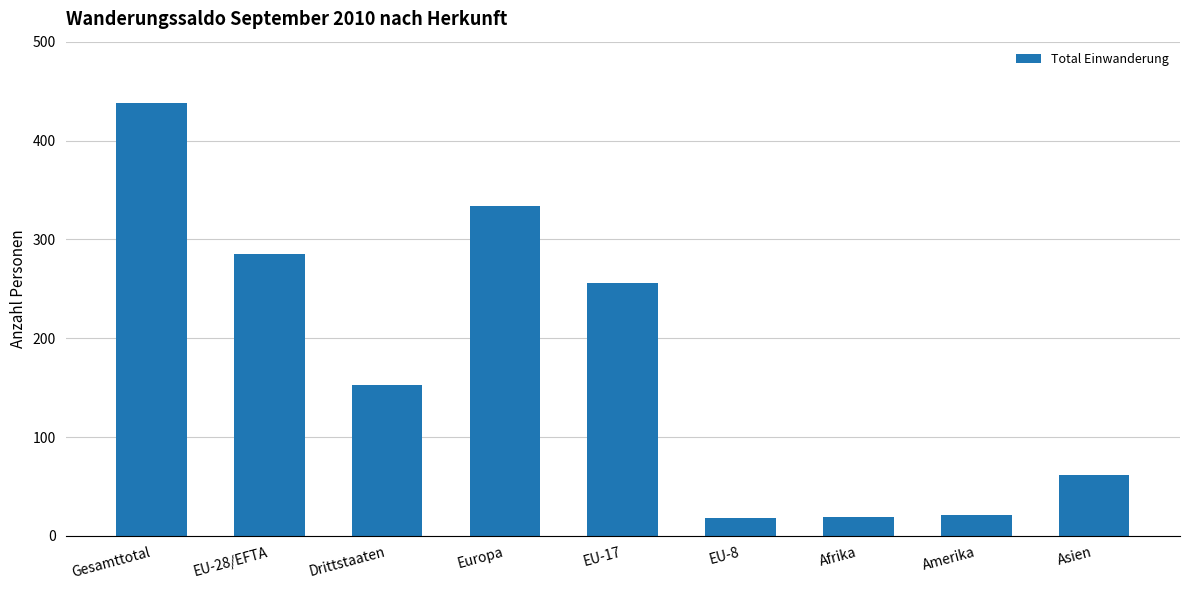

Which category has the highest value across all series?

Gesamttotal